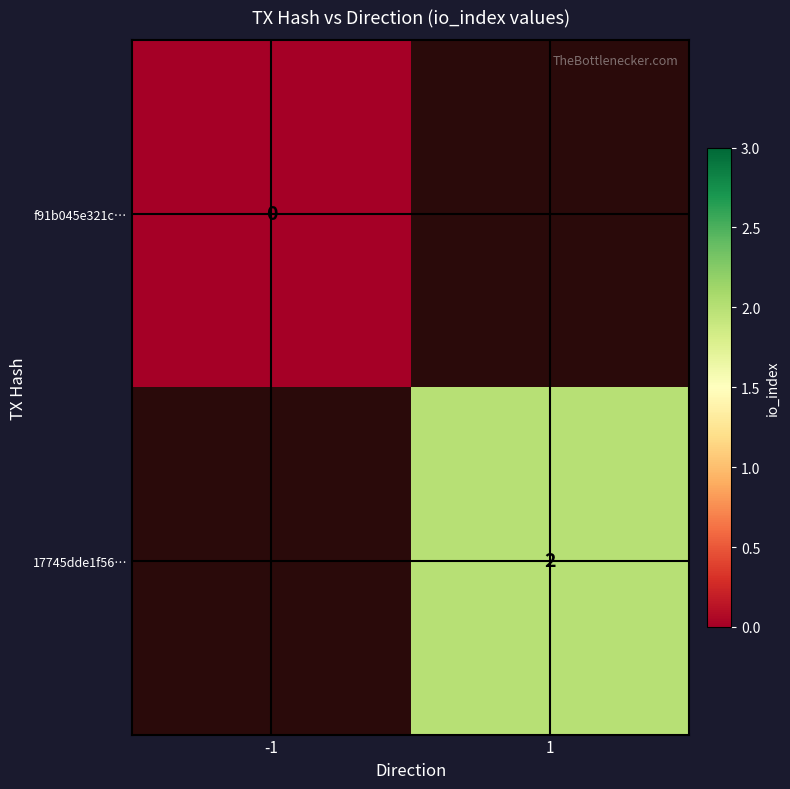

The value of 17745dde1f56… at 1 is 2. True or false?

True